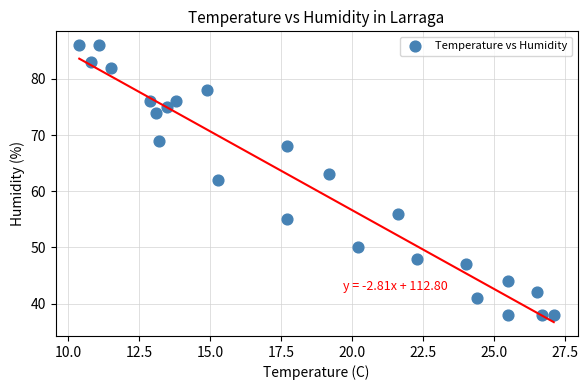

What is the range of Y values (max minus min)?

48